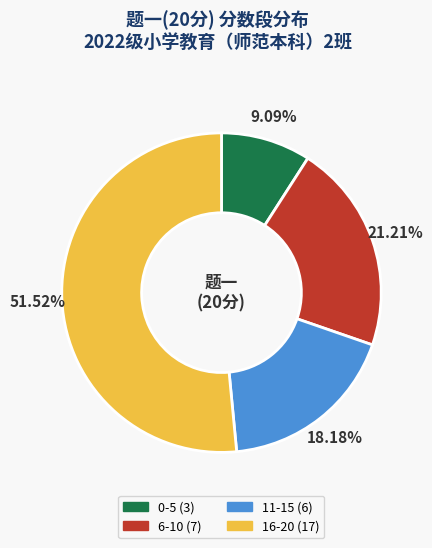

Is there a majority slice in this chart?

Yes